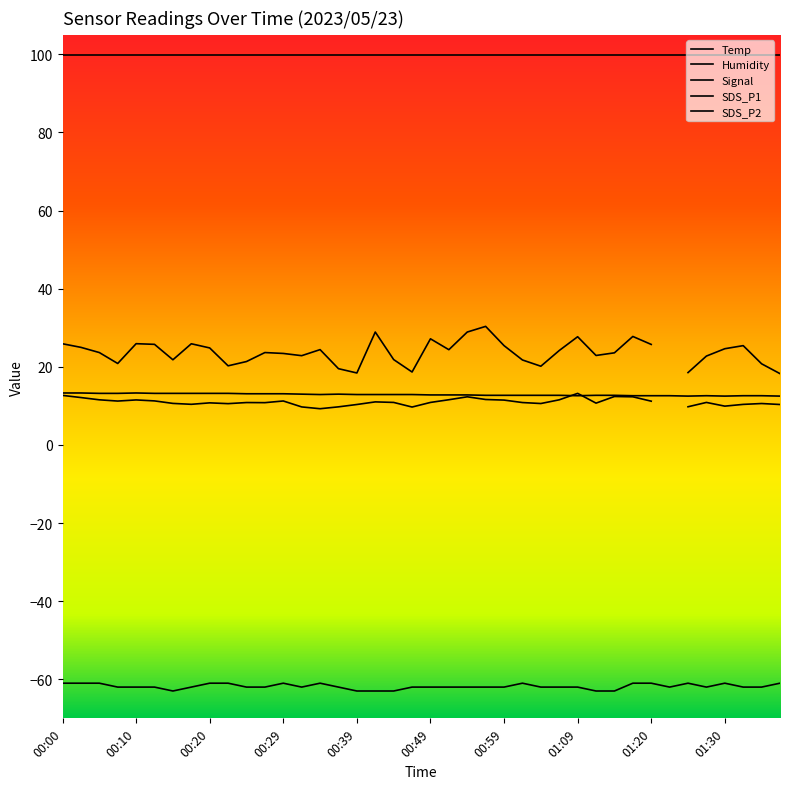

True or false: SDS_P2 and Signal intersect in this chart.

False